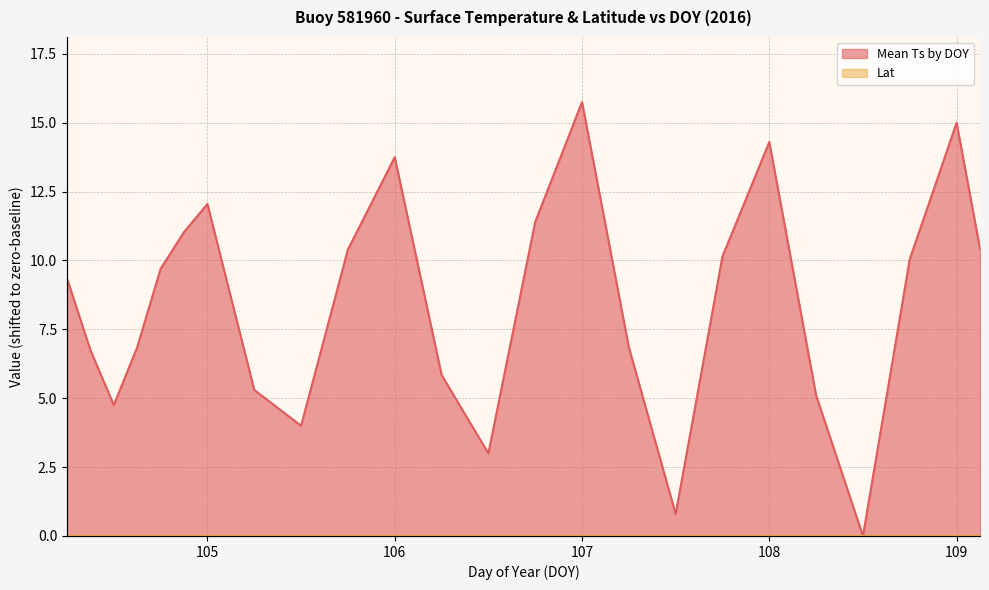

Rank the series by their average value, from highest to lowest.

Mean Ts by DOY, Lat